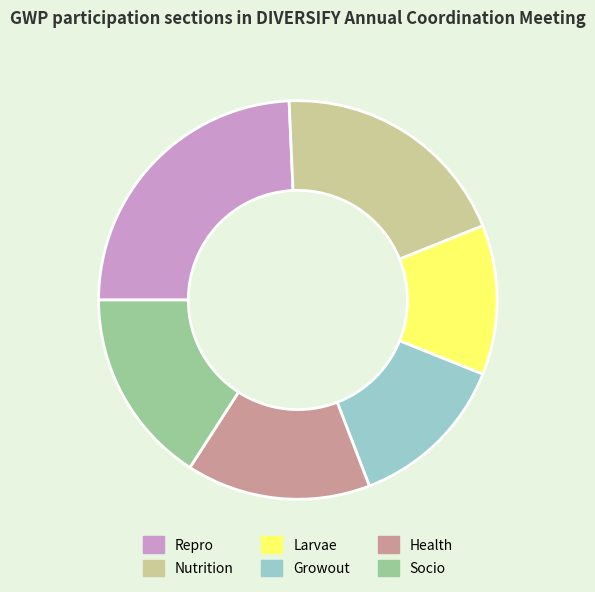

How many segments does this pie chart have?

6